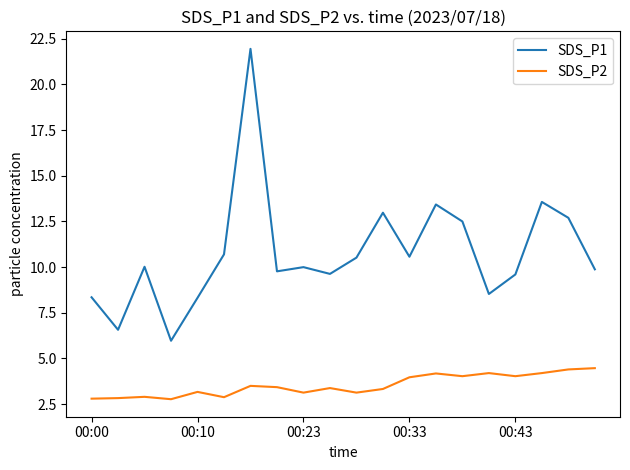

Which series has the largest total across all categories?

SDS_P1